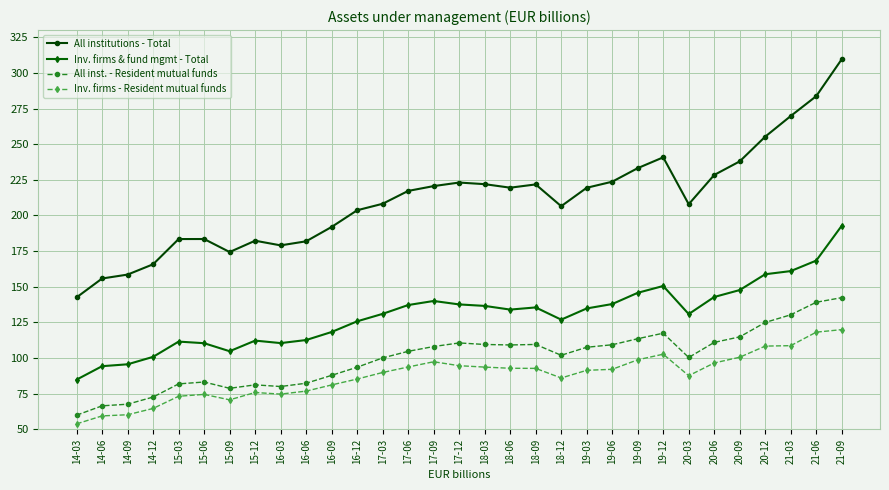

True or false: Inv. firms - Resident mutual funds and Inv. firms & fund mgmt - Total intersect in this chart.

False